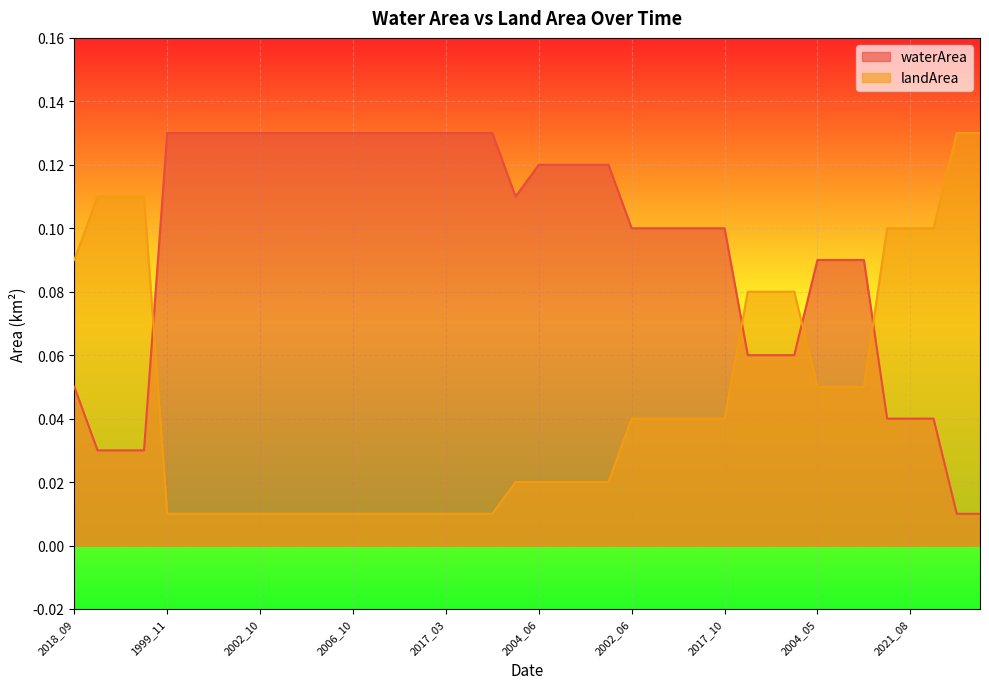

What position from the left is 2006_10?

13